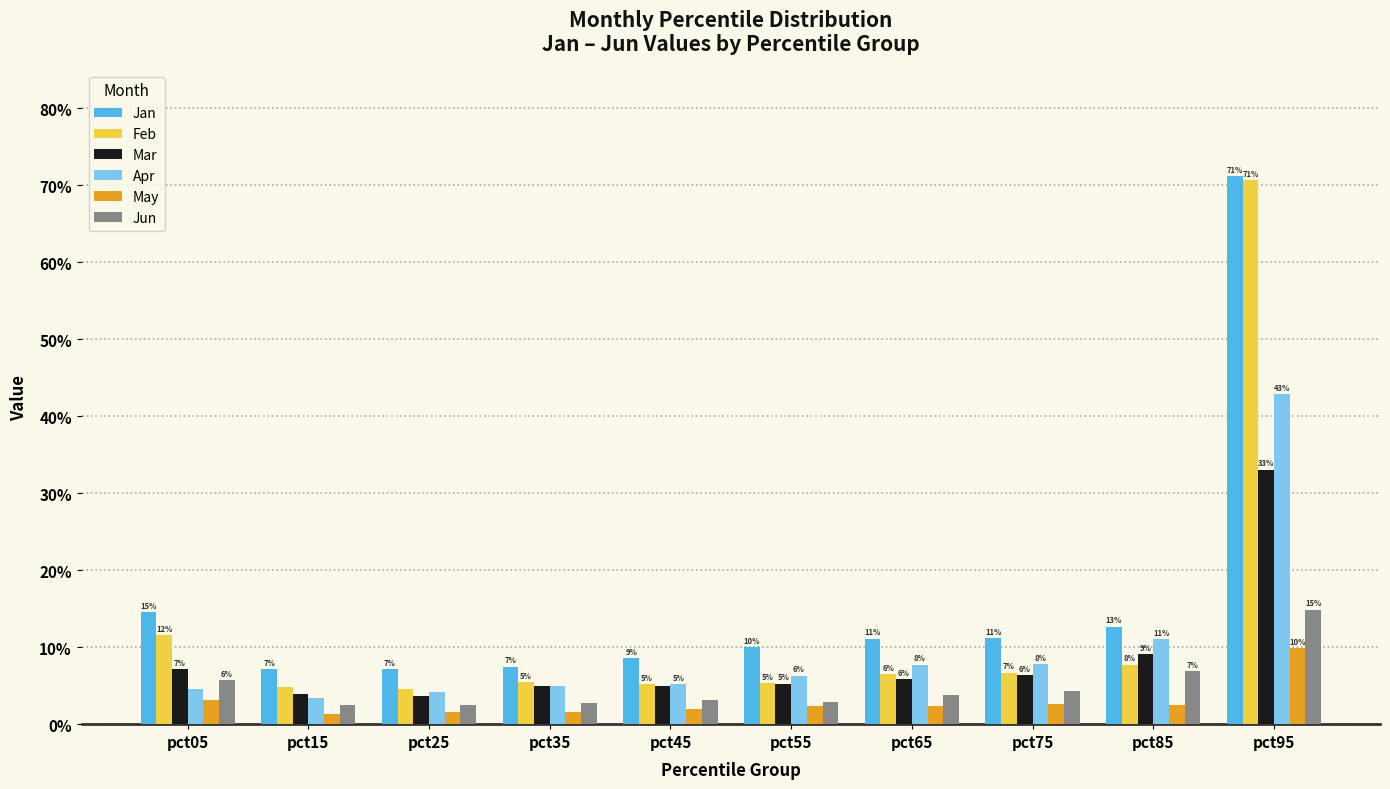

What is the sum of the Apr values at pct65 and pct75?

0.2